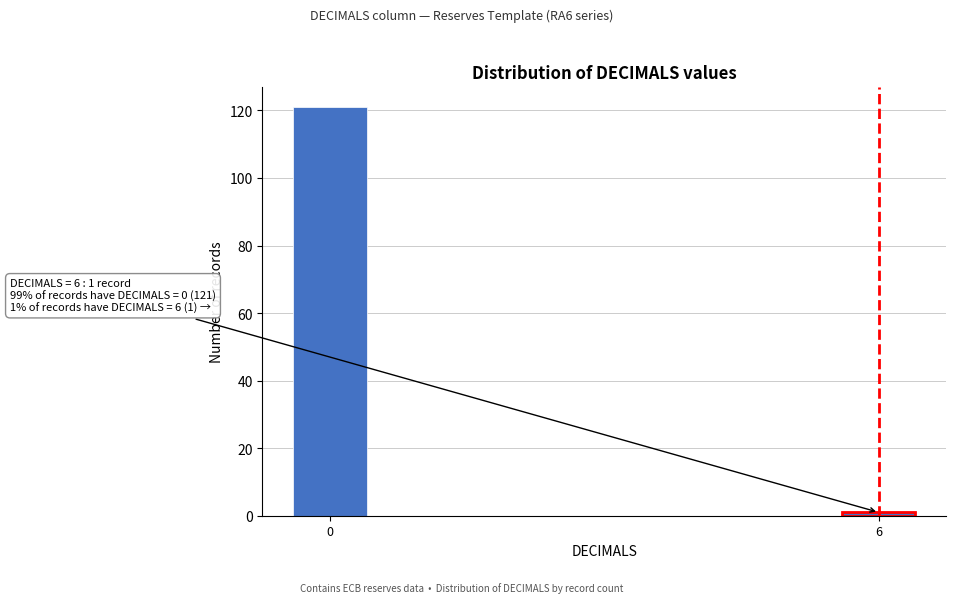

Reading left to right, list all the values displayed in this chart.

0=121	6=1